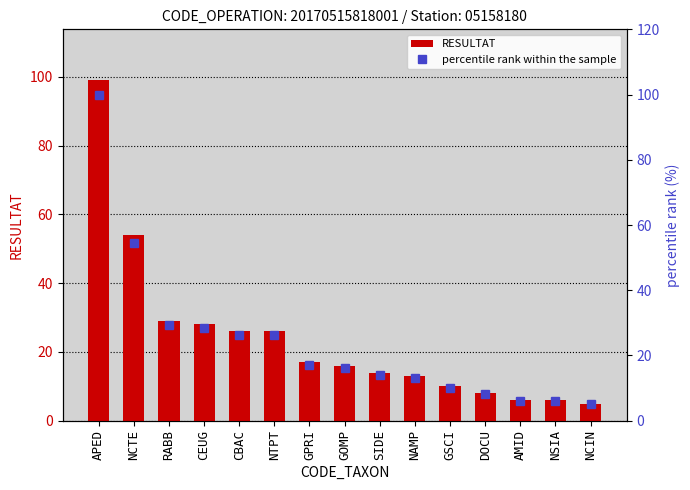

At which category is the sum across all series the highest?

APED